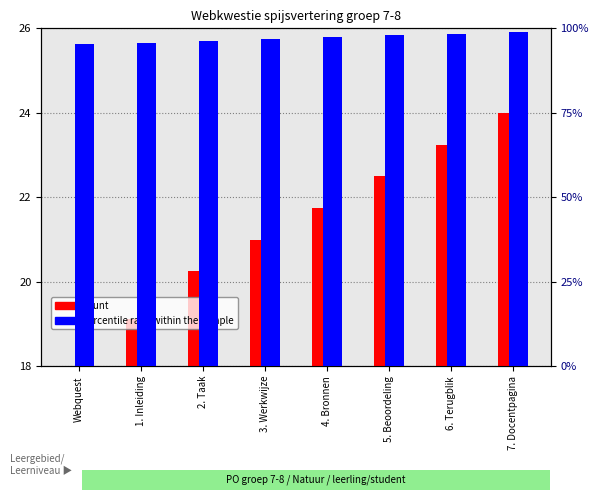

At 1. Inleiding, list the series in order from smallest to largest.

count, percentile rank within the sample